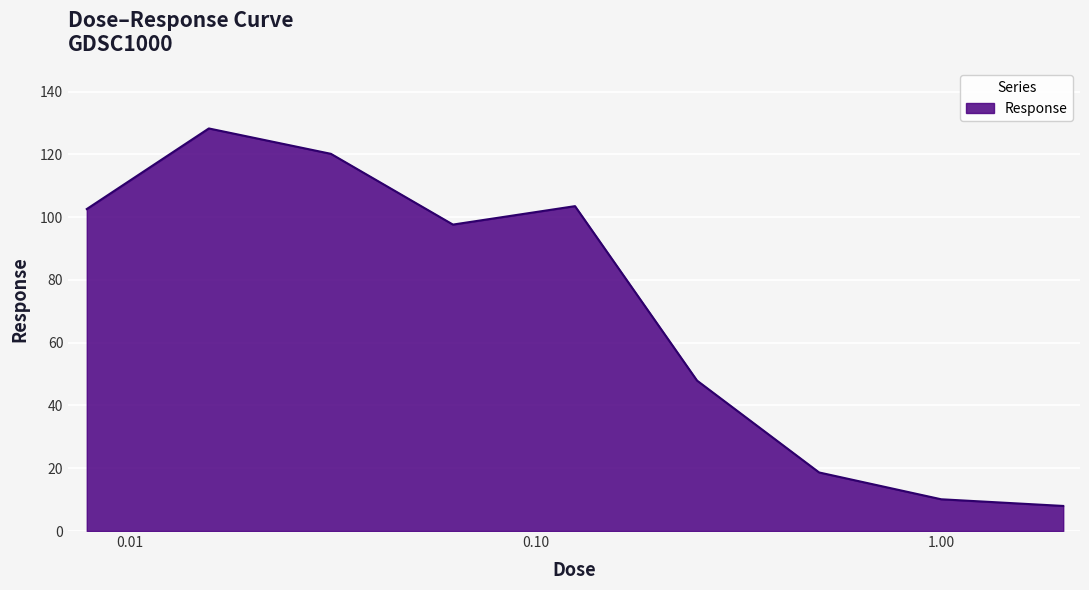

What is the difference between the maximum and minimum values?

120.3